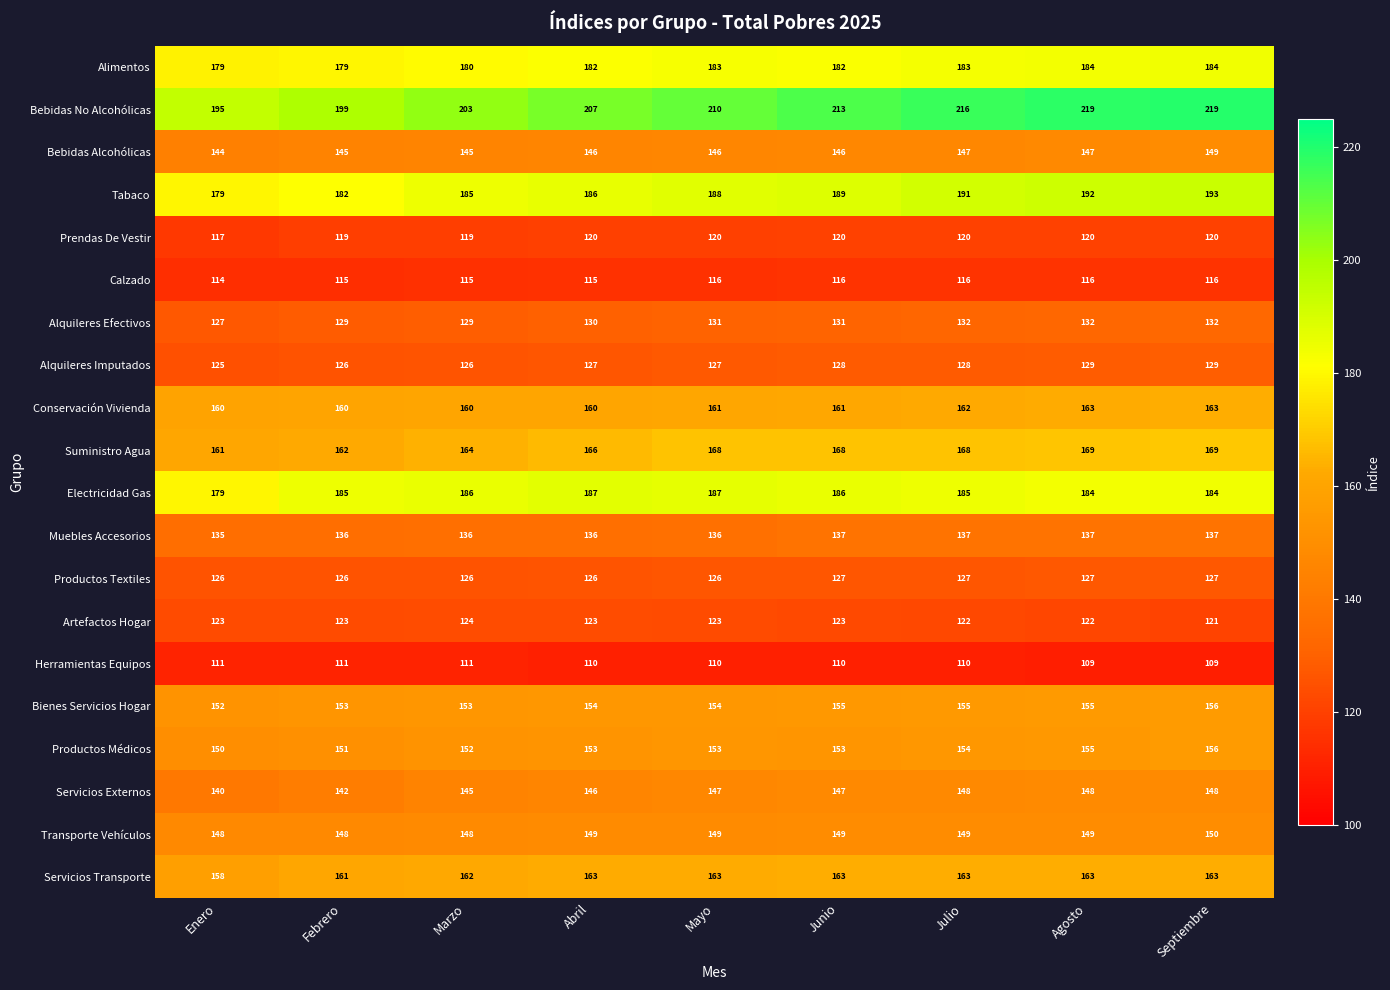

At how many categories does at least one series exceed 168?

9